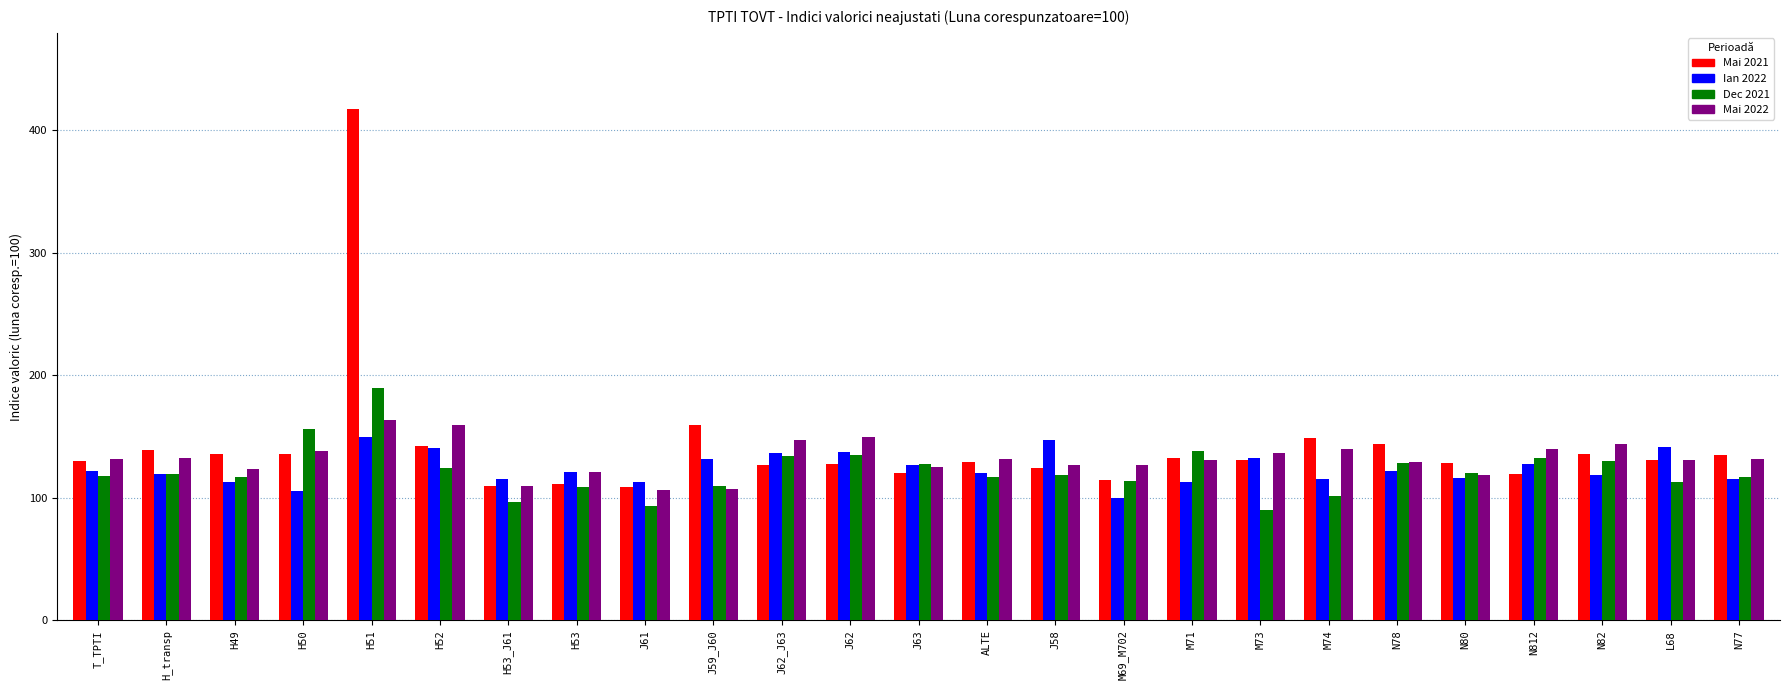

What is the value of the Mai 2022 bar at the 5th from the left?

163.1